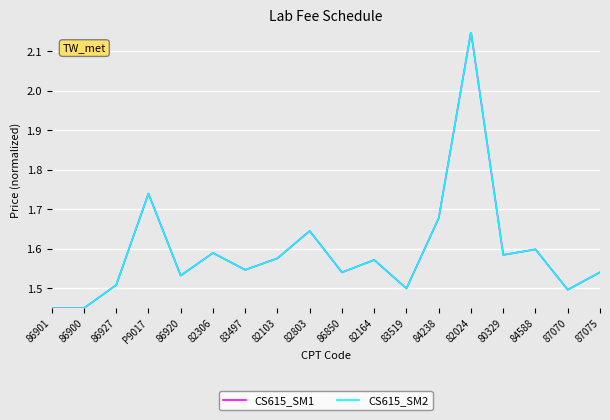

How many CS615_SM1 values are between 1 and 2?

17